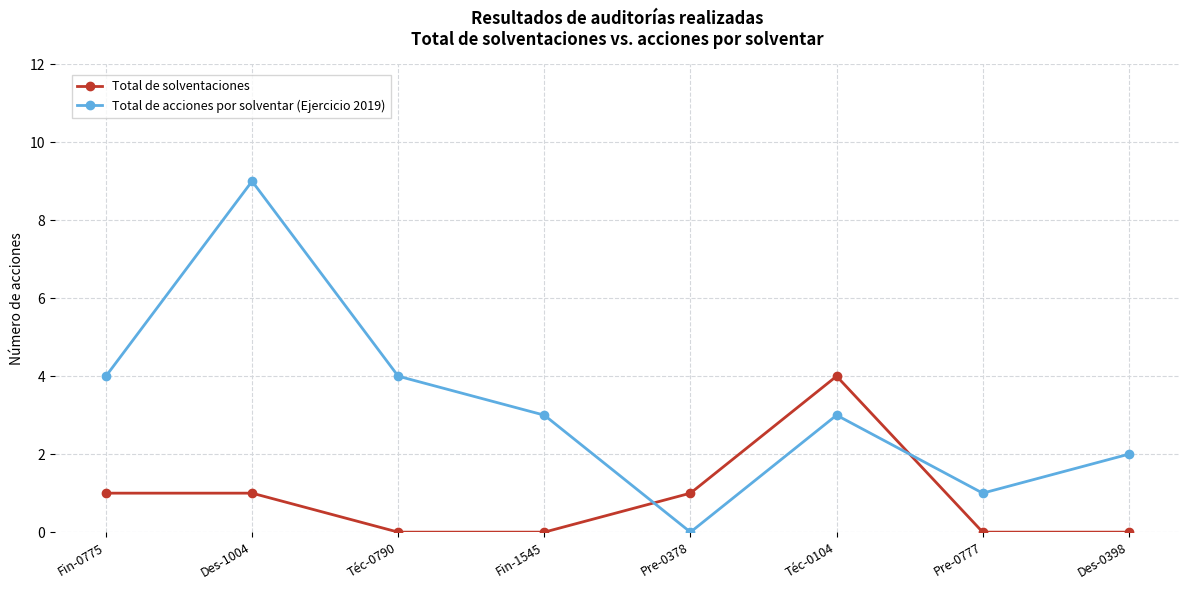

What is the difference between the maximum and minimum values in the Total de solventaciones series?

4